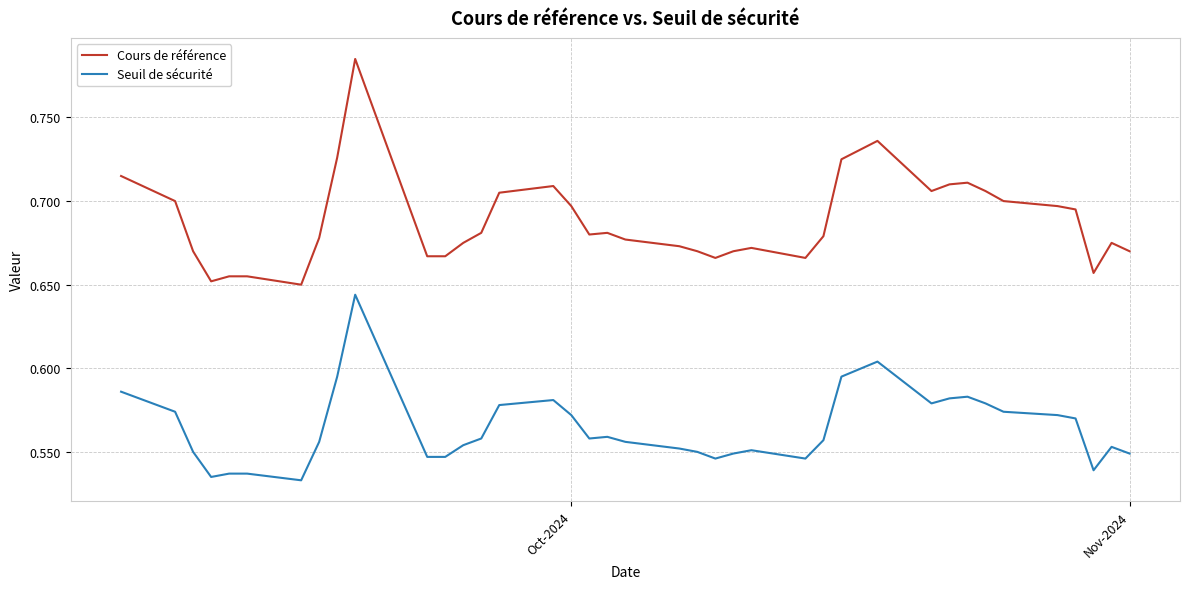

Which series has the largest range (max minus min)?

Cours de référence